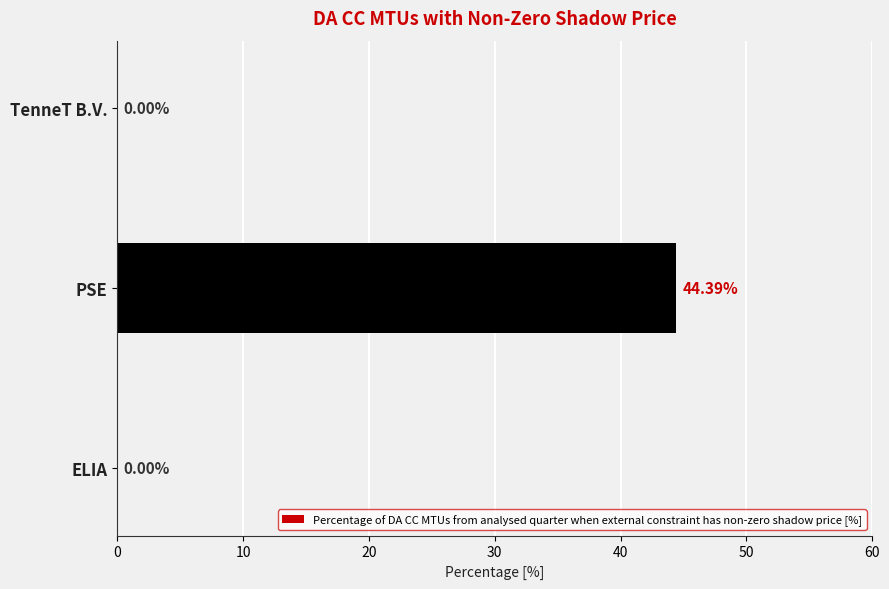

How many categories are shown in the chart?

3